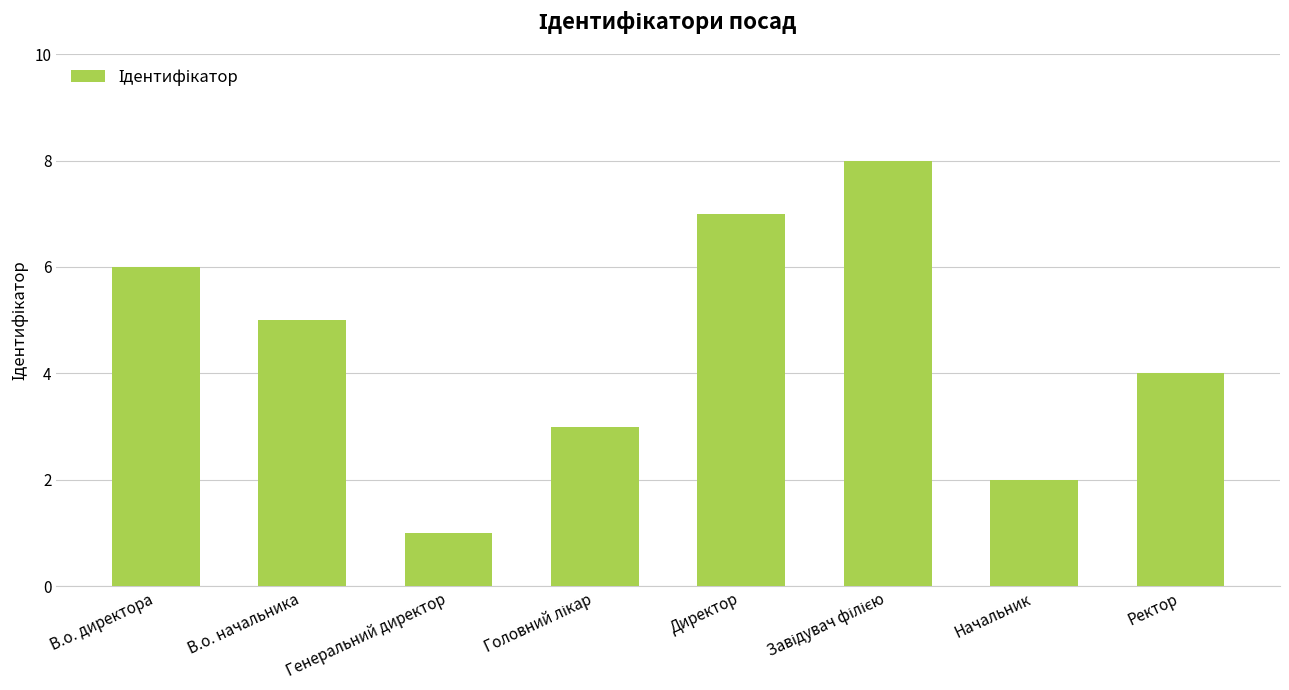

How many distinct data groups are displayed?

1